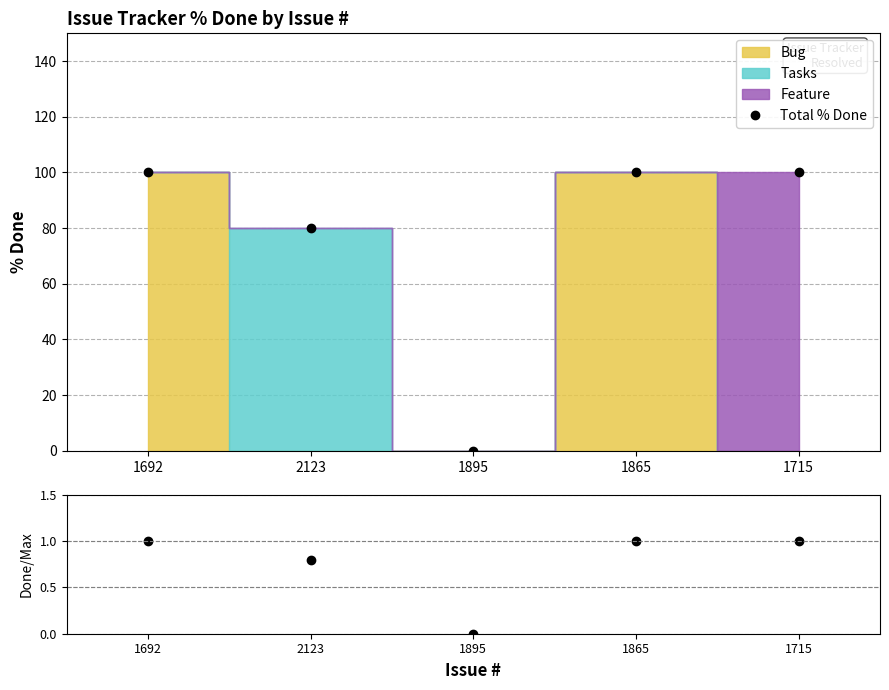

What is the spread (max minus min) of values at 2123?

79.2